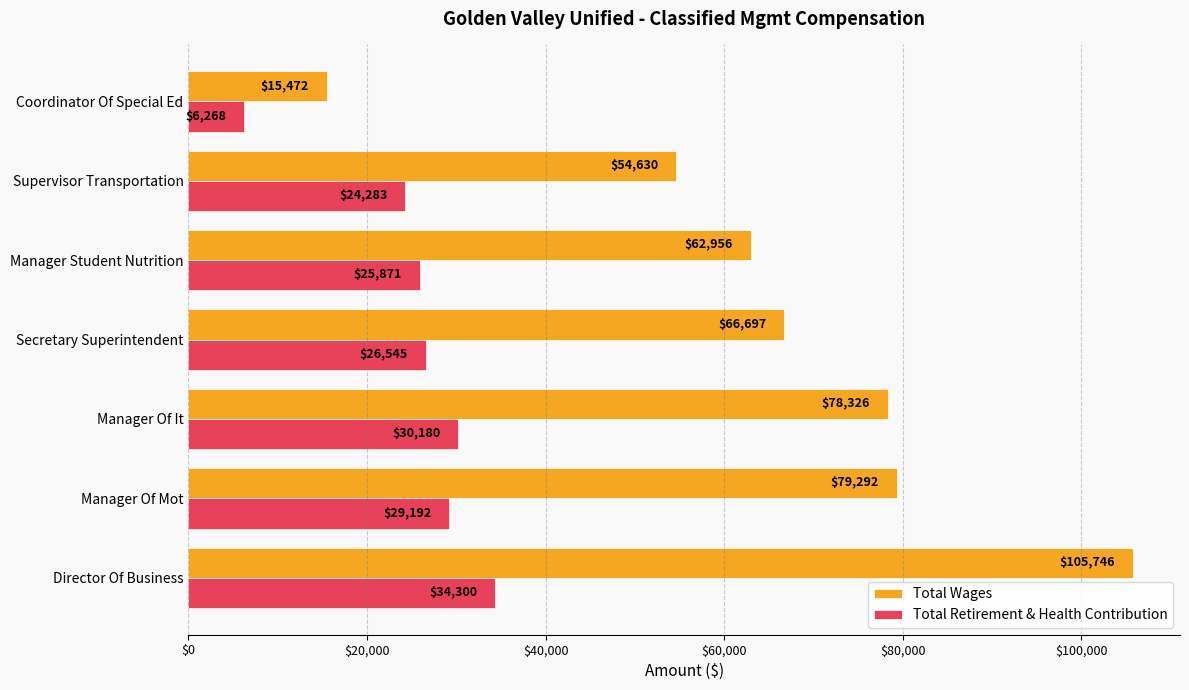

What is the spread (max minus min) of values at Manager Of It?

48146